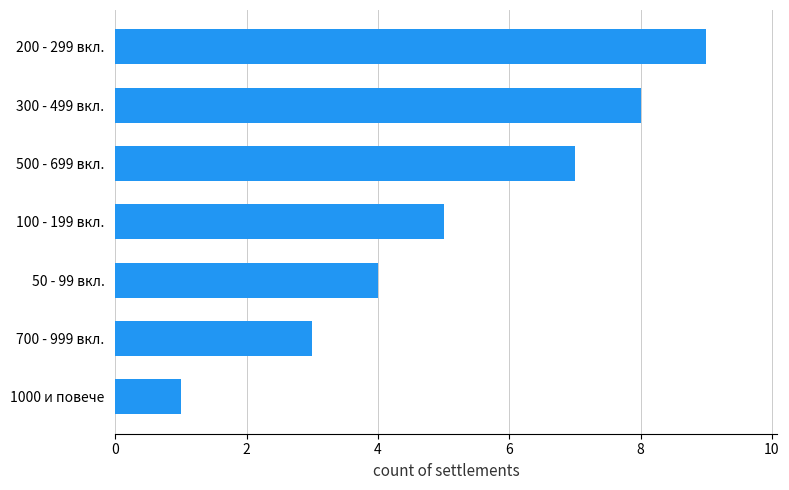

What is the difference between the maximum and minimum values?

8